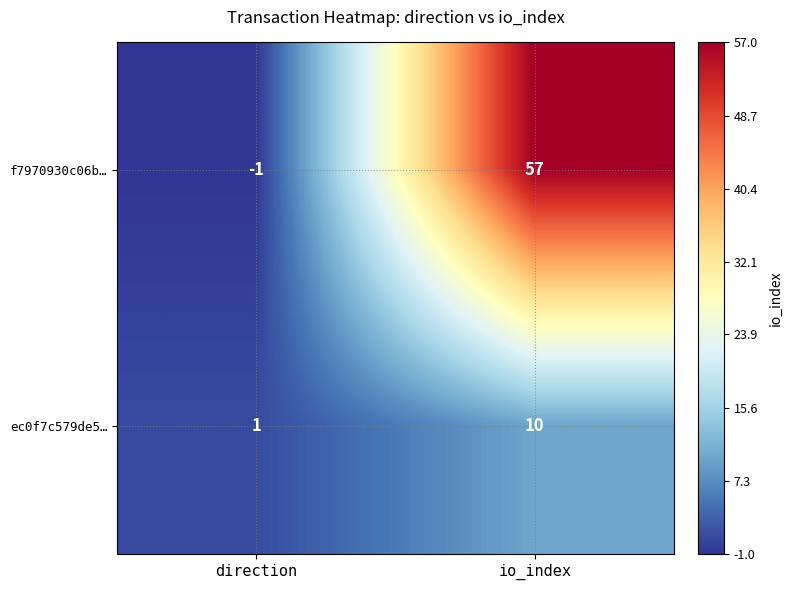

Reading right to left, list all the values displayed in this chart.

f7970930c06b…: io_index=57	direction=-1
ec0f7c579de5…: io_index=10	direction=1